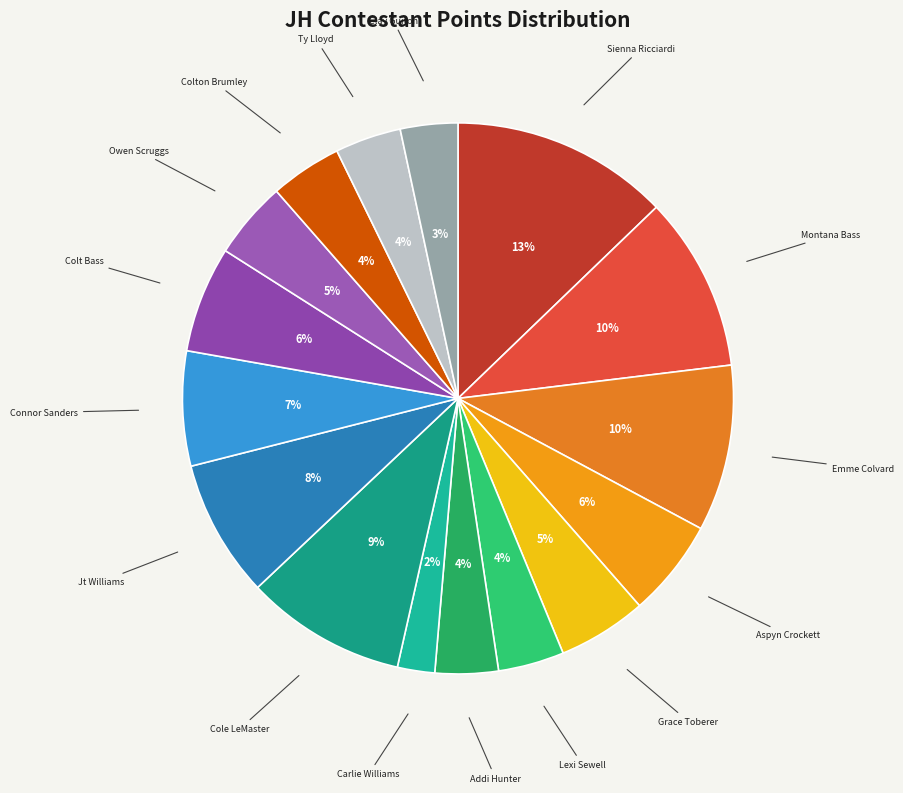

To the nearest percent, what is the average slice percentage?

6%